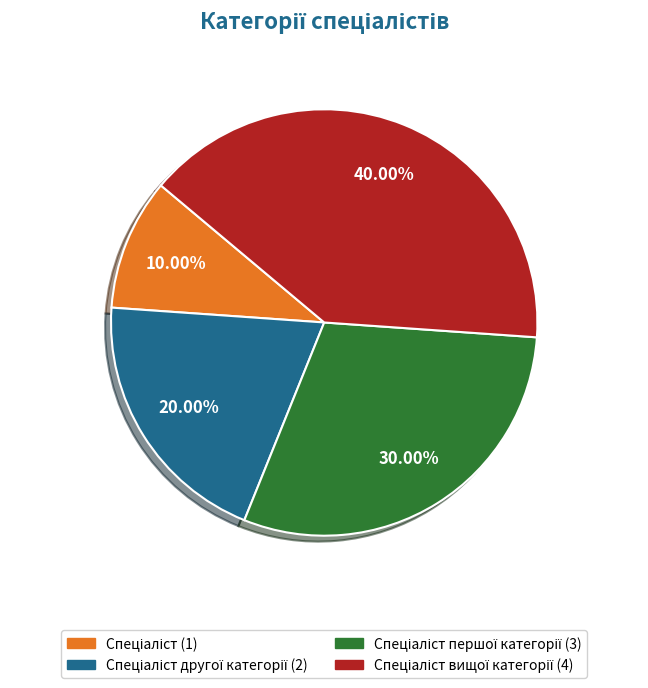

Is there any slice that represents more than half of the pie?

No